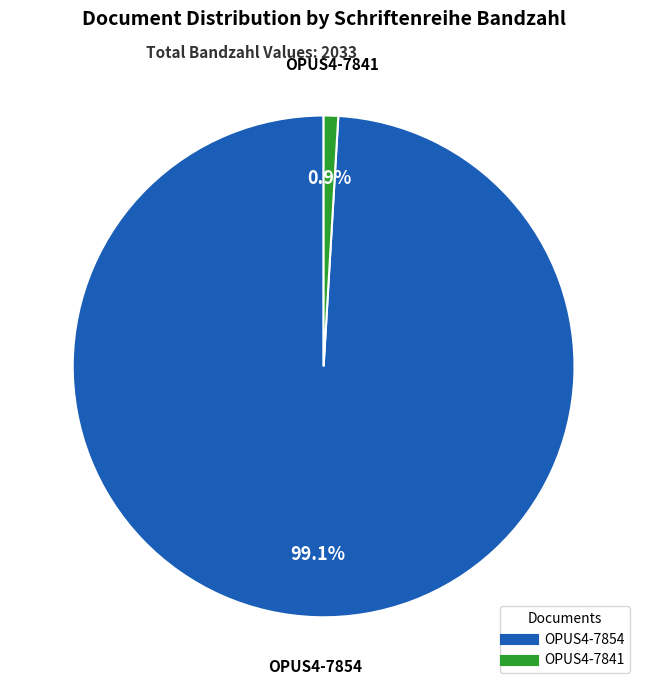

To the nearest percent, what is the difference between the OPUS4-7841 and OPUS4-7854 slice percentages?

98%